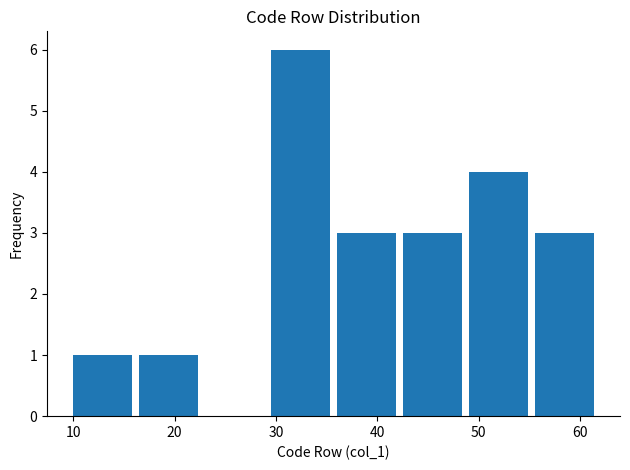

Reading left to right, list every bar in this chart as the range it spans on the x-axis followed by its height. Neither the bar edges nor the heights are printed on the chart, so give them approximately, as read against the axes.

10.0 to 16.5: 1
16.5 to 23.0: 1
23.0 to 29.5: 0
29.5 to 36.0: 6
36.0 to 42.5: 3
42.5 to 49.0: 3
49.0 to 55.5: 4
55.5 to 62.0: 3